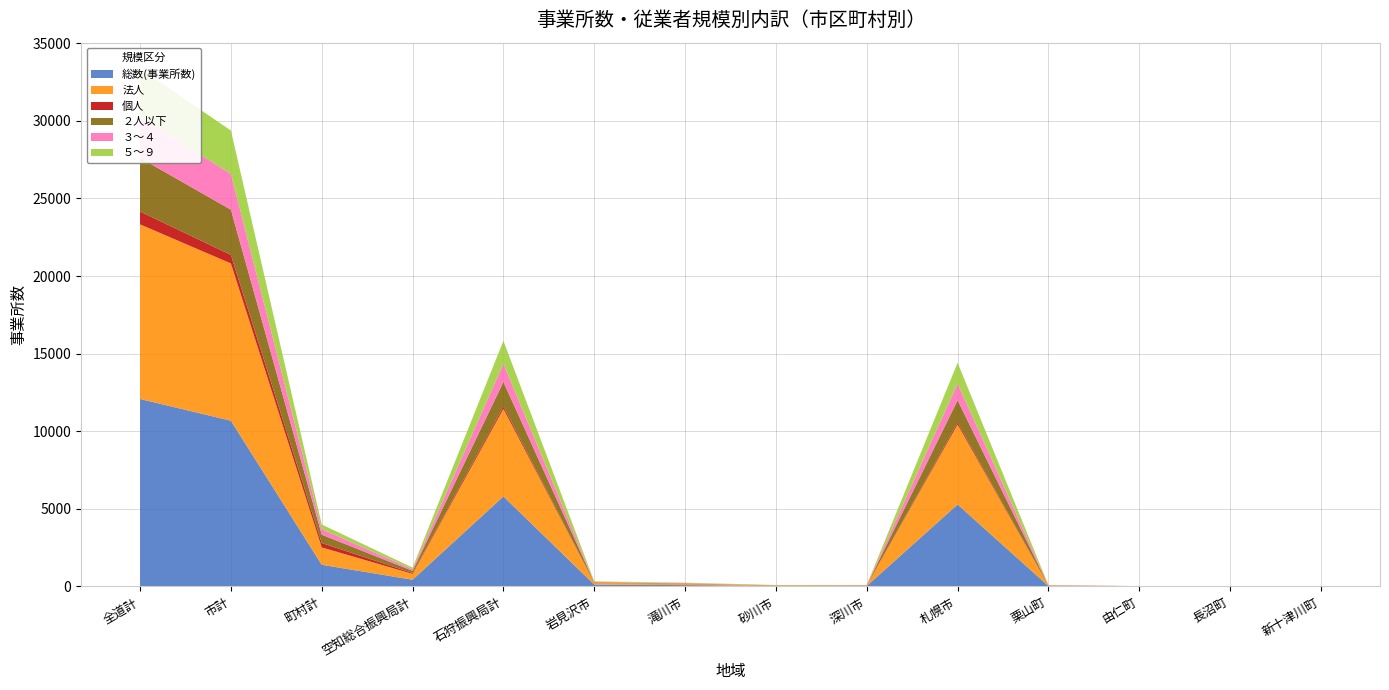

Reading left to right, transcribe all the data shown in this chart.

総数(事業所数): 全道計=12079	市計=10681	町村計=1398	空知総合振興局計=434	石狩振興局計=5803	岩見沢市=120	滝川市=87	砂川市=35	深川市=34	札幌市=5283	栗山町=29	由仁町=9	長沼町=9	新十津川町=9
法人: 全道計=11252	市計=10133	町村計=1119	空知総合振興局計=376	石狩振興局計=5642	岩見沢市=116	滝川市=76	砂川市=31	深川市=28	札幌市=5152	栗山町=22	由仁町=8	長沼町=7	新十津川町=8
個人: 全道計=827	市計=548	町村計=279	空知総合振興局計=58	石狩振興局計=161	岩見沢市=4	滝川市=11	砂川市=4	深川市=6	札幌市=131	栗山町=7	由仁町=1	長沼町=2	新十津川町=1
２人以下: 全道計=3456	市計=2916	町村計=540	空知総合振興局計=136	石狩振興局計=1574	岩見沢市=33	滝川市=19	砂川市=7	深川市=9	札幌市=1432	栗山町=13	由仁町=4	長沼町=7	新十津川町=3
３～４: 全道計=2672	市計=2312	町村計=360	空知総合振興局計=103	石狩振興局計=1178	岩見沢市=20	滝川市=26	砂川市=3	深川市=13	札幌市=1079	栗山町=9	由仁町=2	長沼町=0	新十津川町=3
５～９: 全道計=3084	市計=2786	町村計=298	空知総合振興局計=110	石狩振興局計=1469	岩見沢市=35	滝川市=25	砂川市=12	深川市=8	札幌市=1338	栗山町=5	由仁町=1	長沼町=1	新十津川町=3